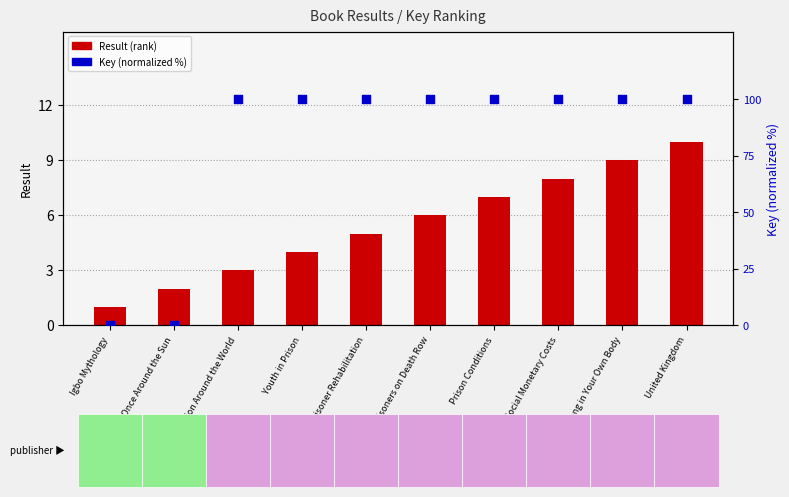

Which series contains the highest Y value?

Key (normalized %)